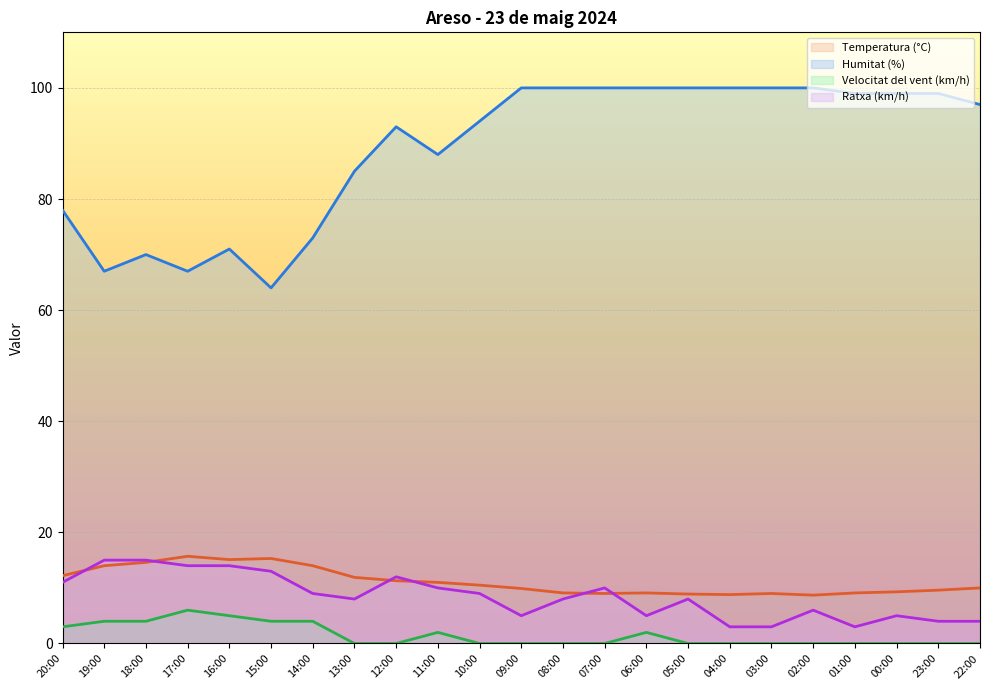

Which category has the highest value across all series?

09:00